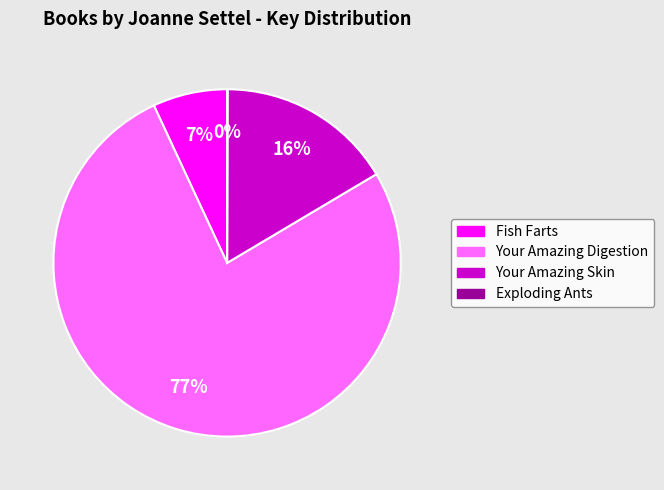

To the nearest percent, what percentage of the pie is Your Amazing Skin?

16%